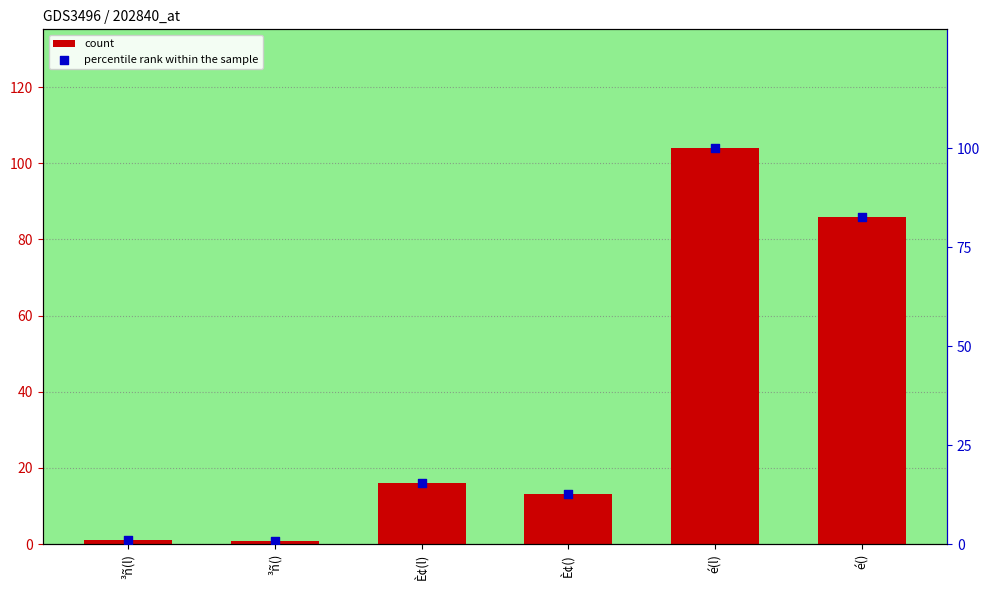

Is the value of percentile rank within the sample at ³ñ() greater than the value of count at È¢()?

No